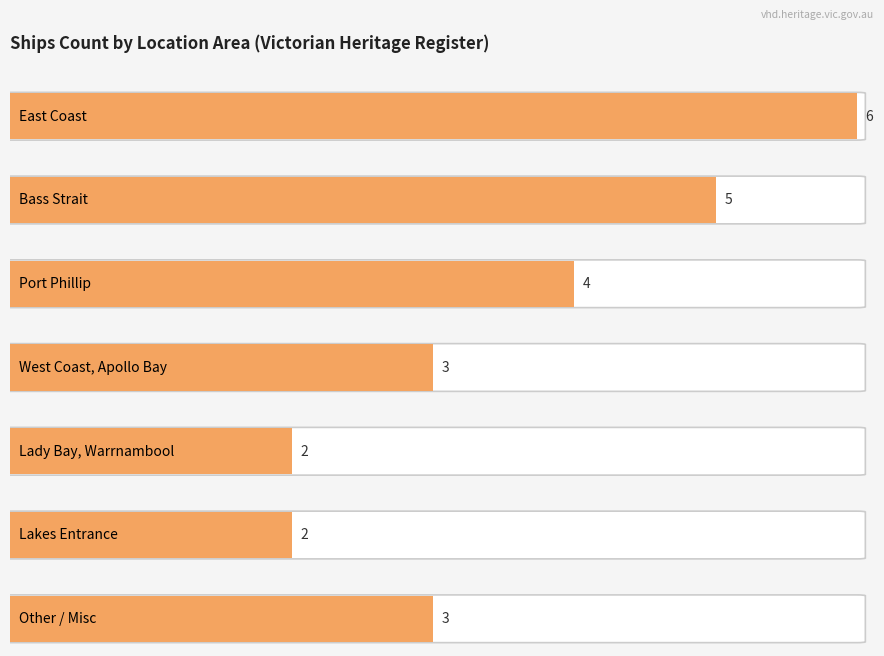

Between Lakes Entrance and East Coast, which is larger?

East Coast